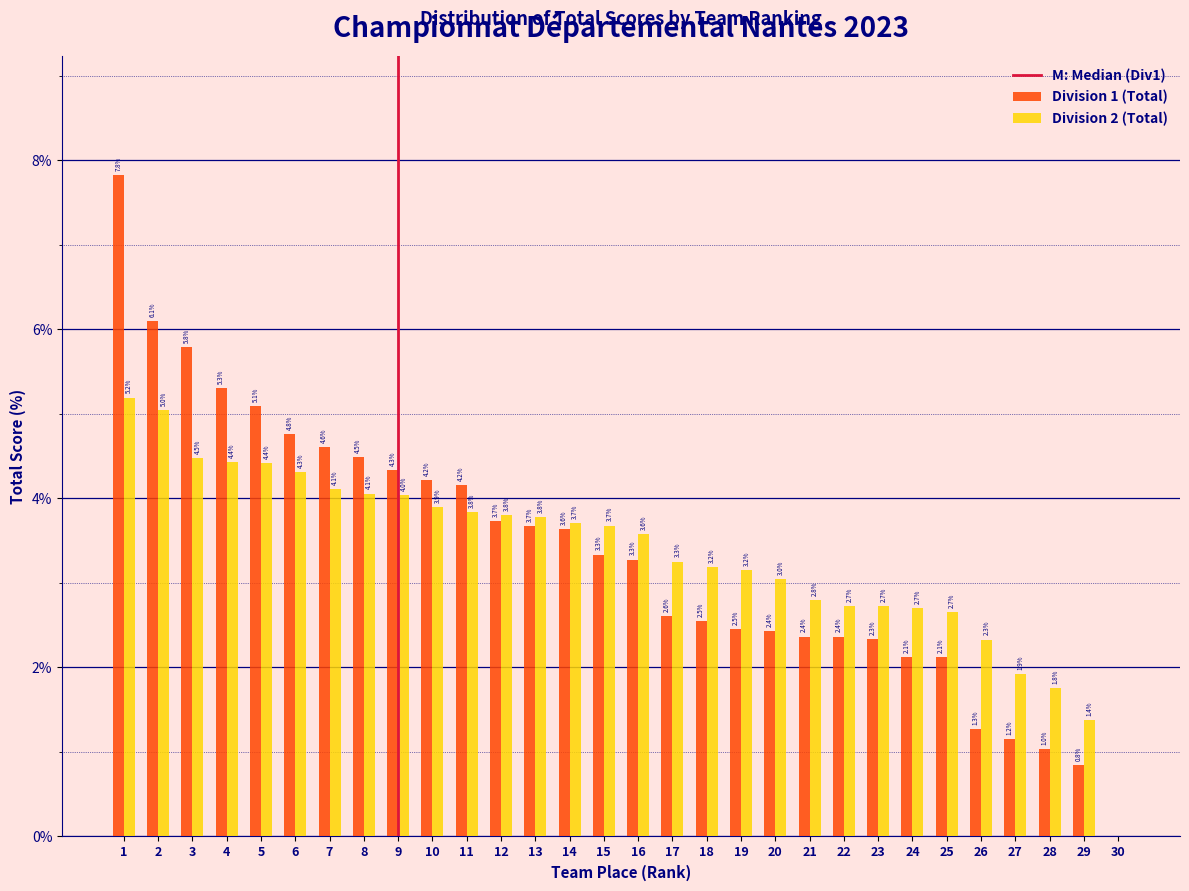

Reading left to right, extract all data points from this chart.

Division 1 (Total): 1=7.8	2=6.1	3=5.8	4=5.3	5=5.1	6=4.8	7=4.6	8=4.5	9=4.3	10=4.2	11=4.2	12=3.7	13=3.7	14=3.6	15=3.3	16=3.3	17=2.6	18=2.5	19=2.5	20=2.4	21=2.4	22=2.4	23=2.3	24=2.1	25=2.1	26=1.3	27=1.2	28=1.0	29=0.8	30=0.0
Division 2 (Total): 1=5.2	2=5.0	3=4.5	4=4.4	5=4.4	6=4.3	7=4.1	8=4.1	9=4.0	10=3.9	11=3.8	12=3.8	13=3.8	14=3.7	15=3.7	16=3.6	17=3.3	18=3.2	19=3.2	20=3.0	21=2.8	22=2.7	23=2.7	24=2.7	25=2.7	26=2.3	27=1.9	28=1.8	29=1.4	30=0.0